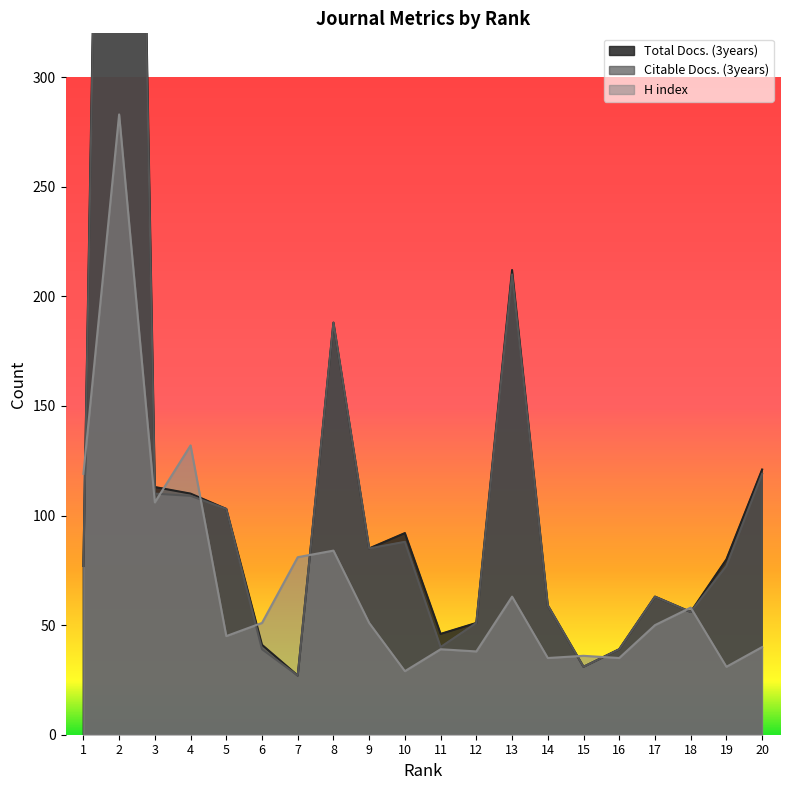

At which category does Total Docs. (3years) reach its first local valley?

7